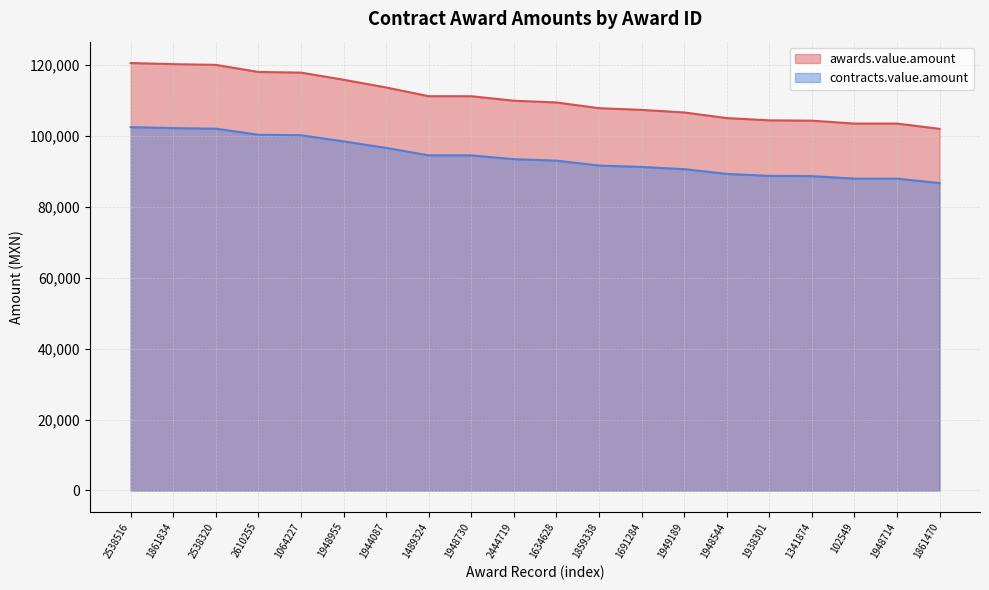

Rank the series at 1691284 from lowest to highest value.

contracts.value.amount, awards.value.amount